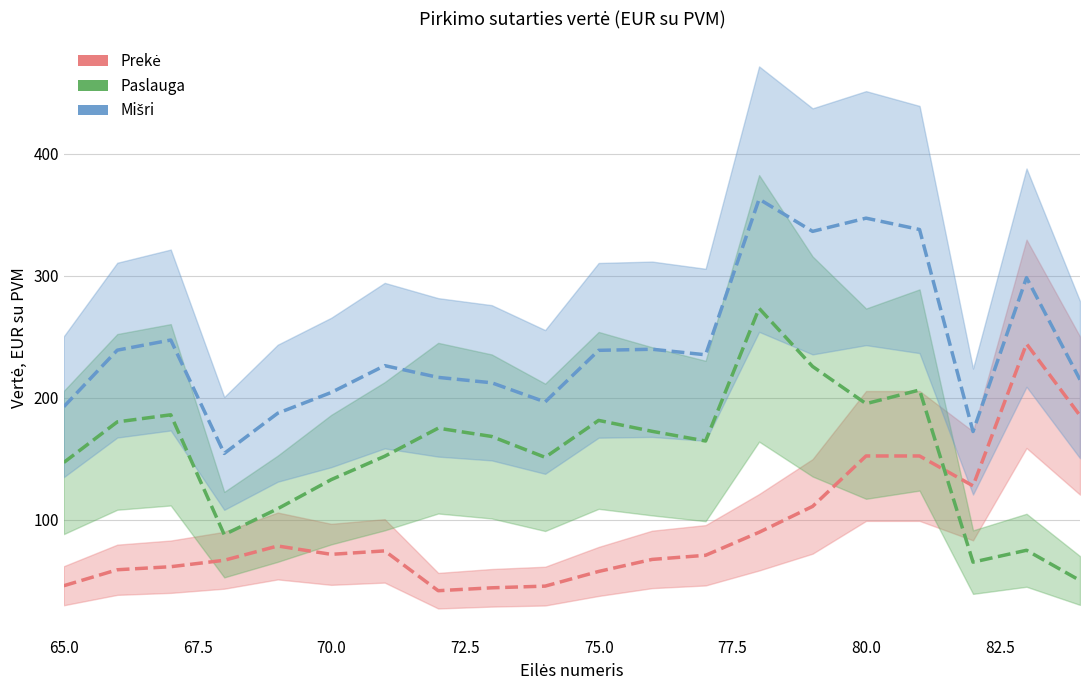

True or false: Paslauga has more than 2 interior local peaks.

True